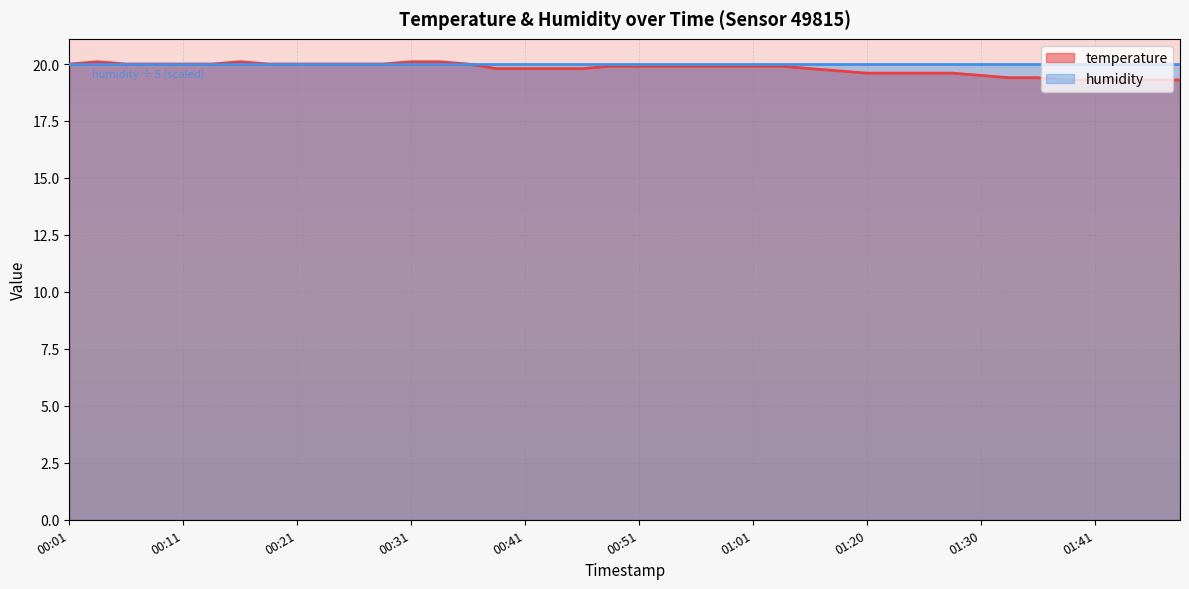

Rank the categories by value from lowest to highest.

01:38, 01:41, 01:43, 01:46, 01:48, 01:33, 01:36, 01:30, 01:20, 01:22, 01:25, 01:27, 01:09, 00:39, 00:41, 00:43, 00:46, 01:06, 00:48, 00:51, 00:54, 00:56, 00:59, 01:01, 01:04, 00:01, 00:06, 00:08, 00:11, 00:14, 00:18, 00:21, 00:23, 00:26, 00:28, 00:36, 00:03, 00:16, 00:31, 00:33